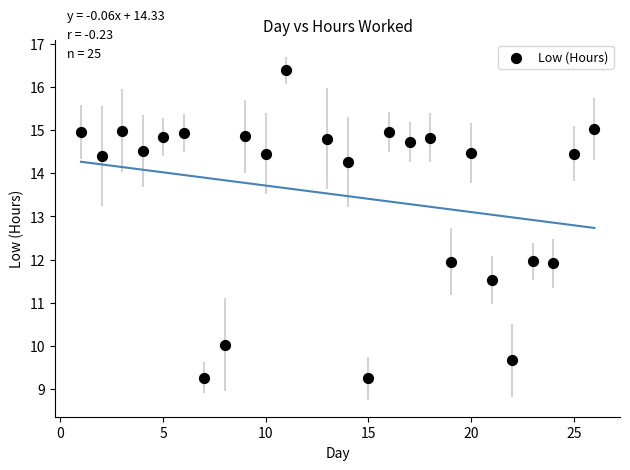

What is the range of X values (max minus min)?

25.0